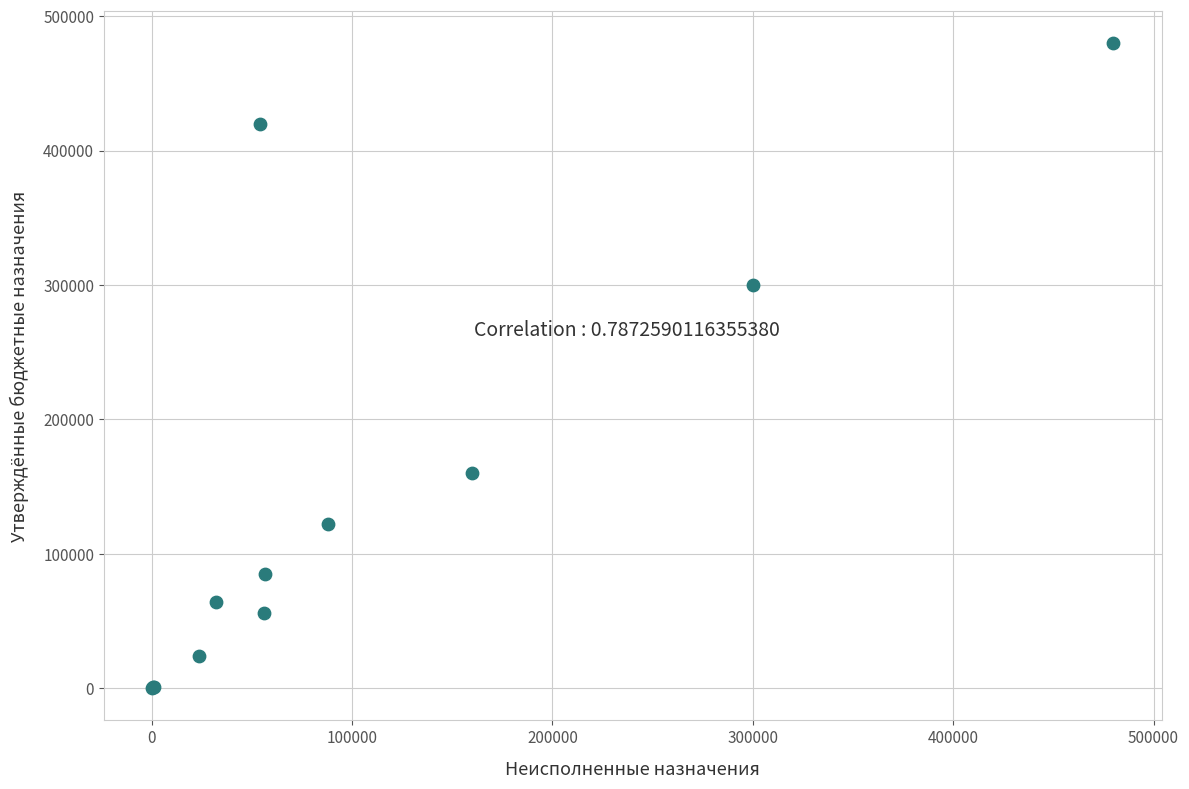

What Y value in the scatter plot is closest to 240050?

300000